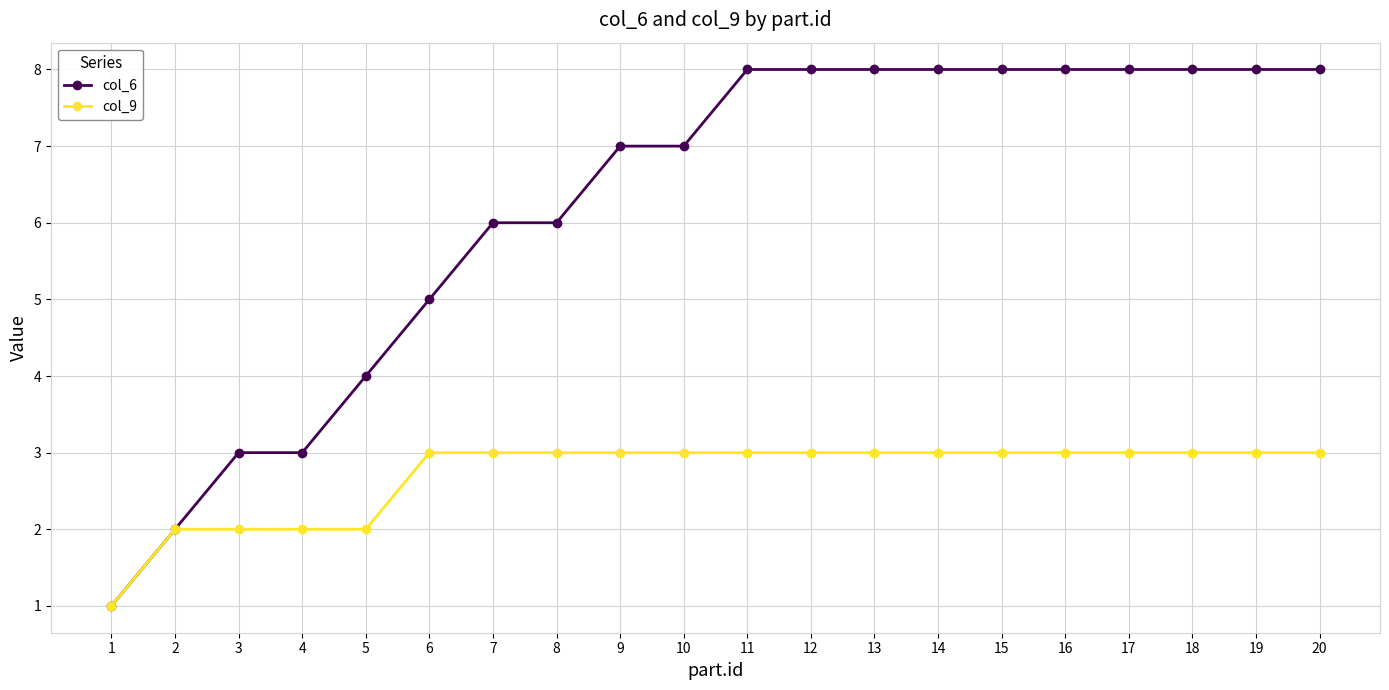

What is the highest value of the col_9 series?

3